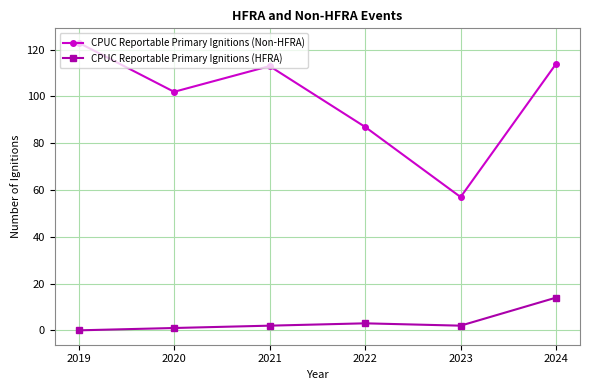

Rank the series by their average value, from highest to lowest.

CPUC Reportable Primary Ignitions (Non-HFRA), CPUC Reportable Primary Ignitions (HFRA)